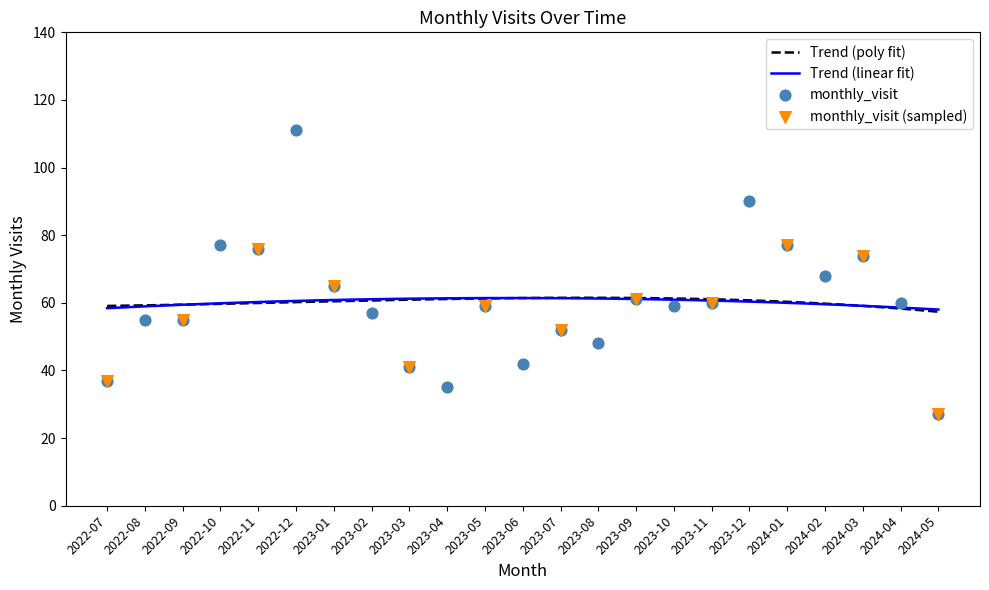

Approximately how many times larger is the value at 2024-04 compared to 2023-10?

1.0